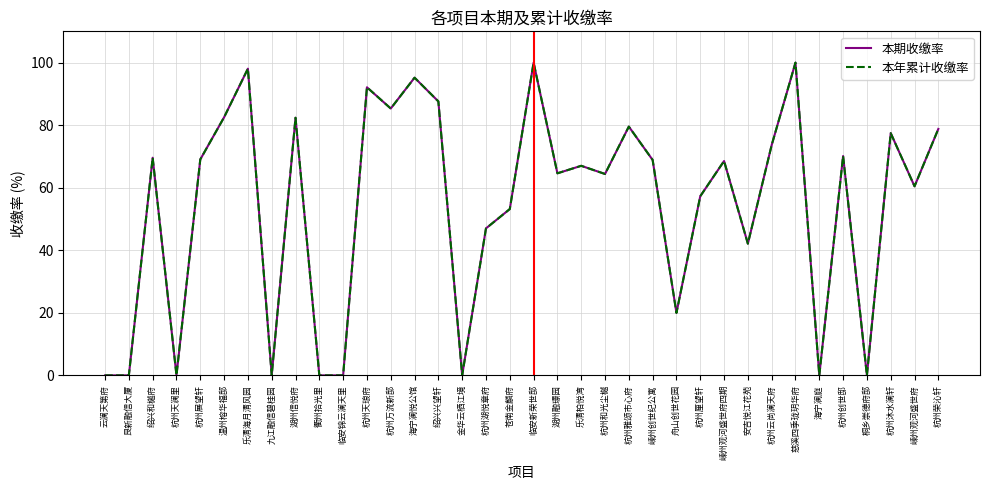

What is the average value of the 本年累计收缴率 series?

54.3